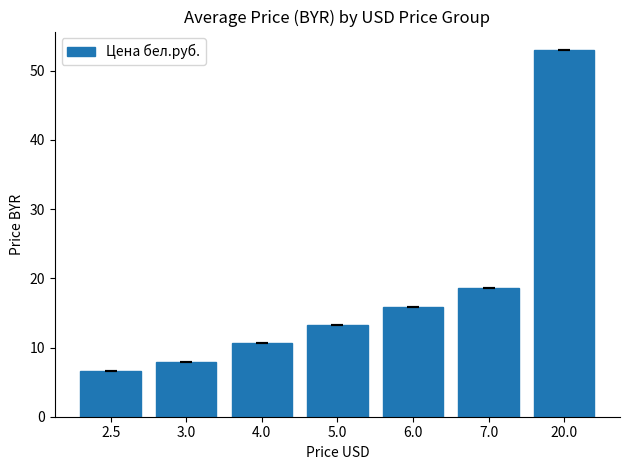

Which has a higher value, 3.0 or 7.0?

7.0